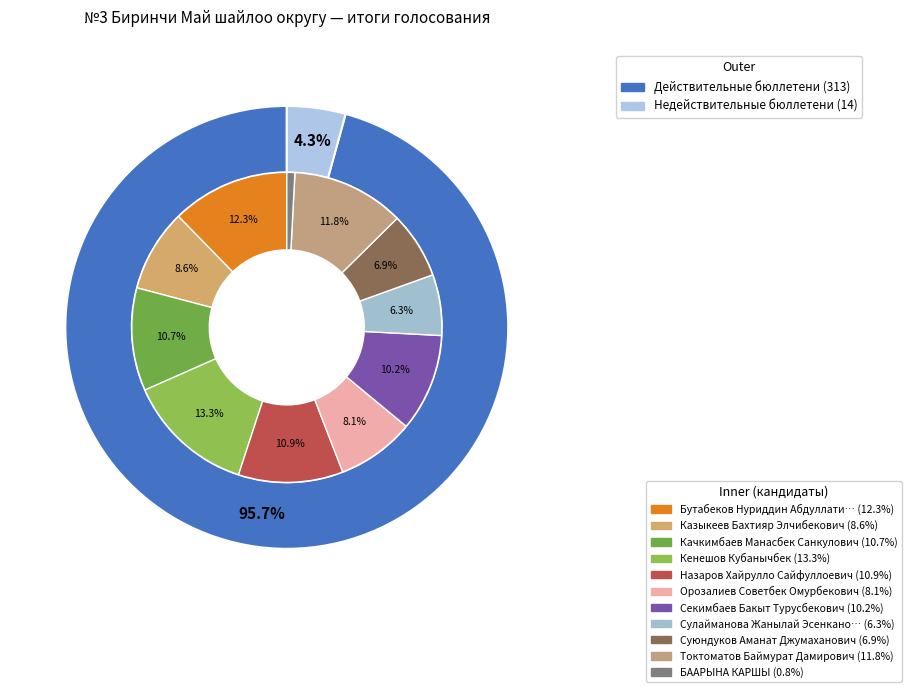

The Орозалиев Советбек Омурбекович slice represents 14% of the pie. True or false?

False